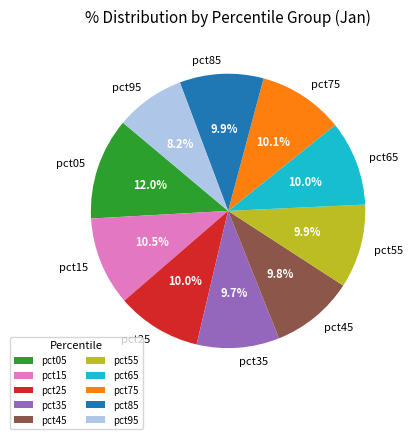

What is the largest slice in the pie chart?

pct05